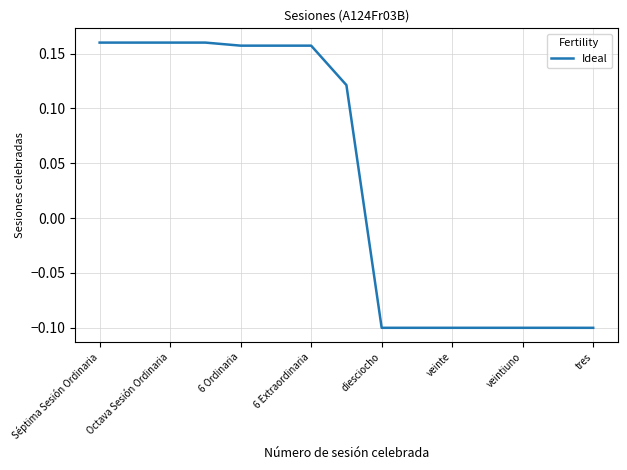

How many values are above zero?

8